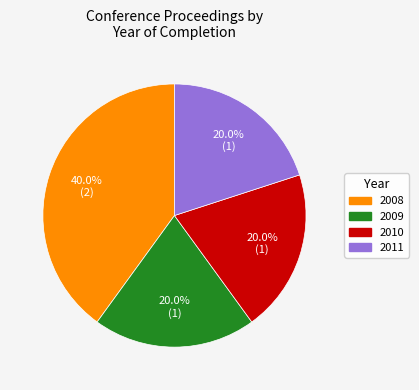

Does any single category account for the majority?

No